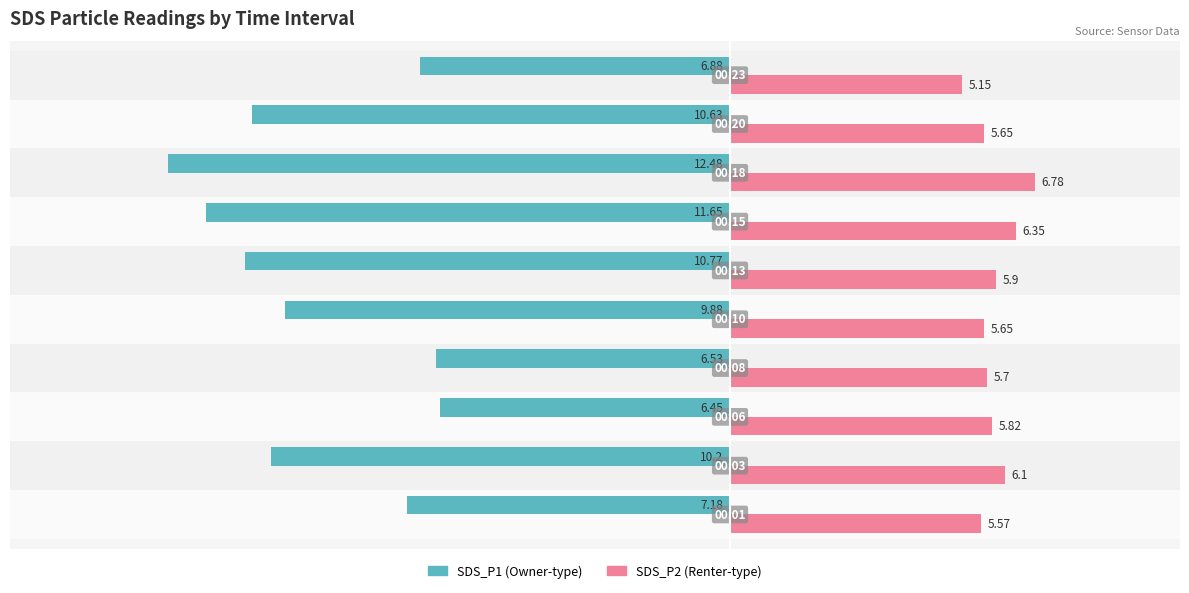

How many series are shown in this chart?

2